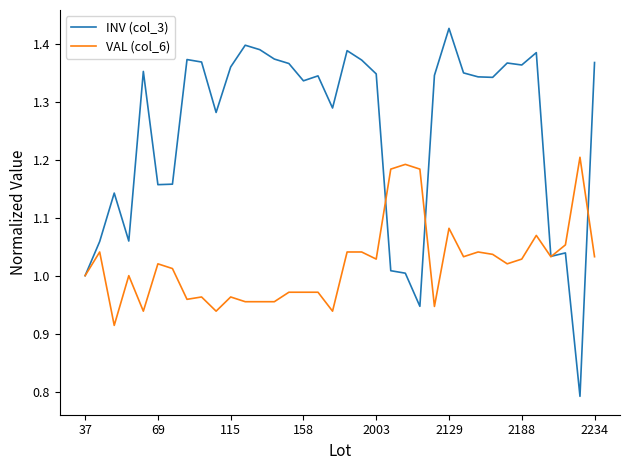

List the series in order of their overall mean, lowest first.

VAL (col_6), INV (col_3)